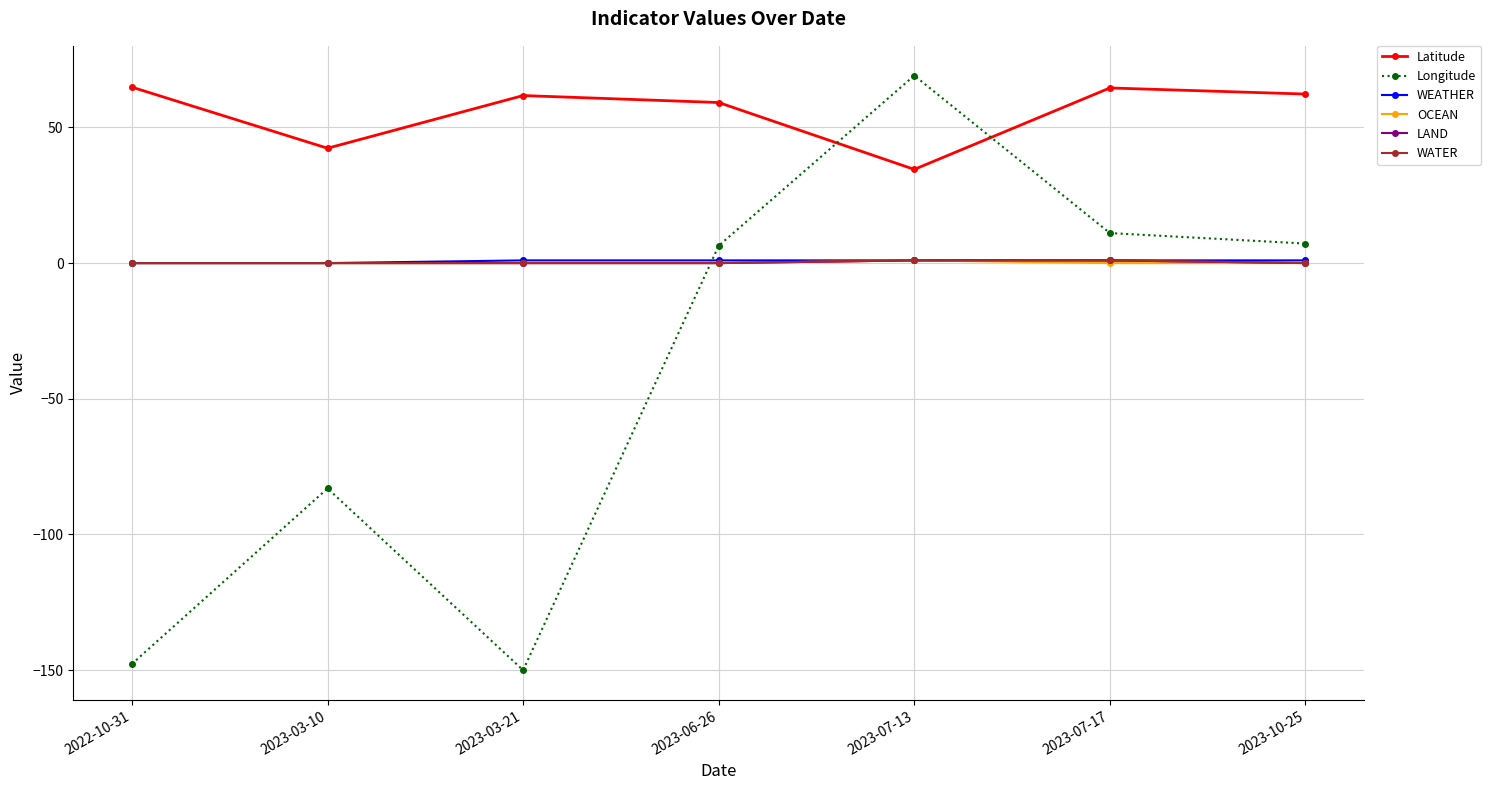

Which category has the highest value in the WATER series?

2023-07-13